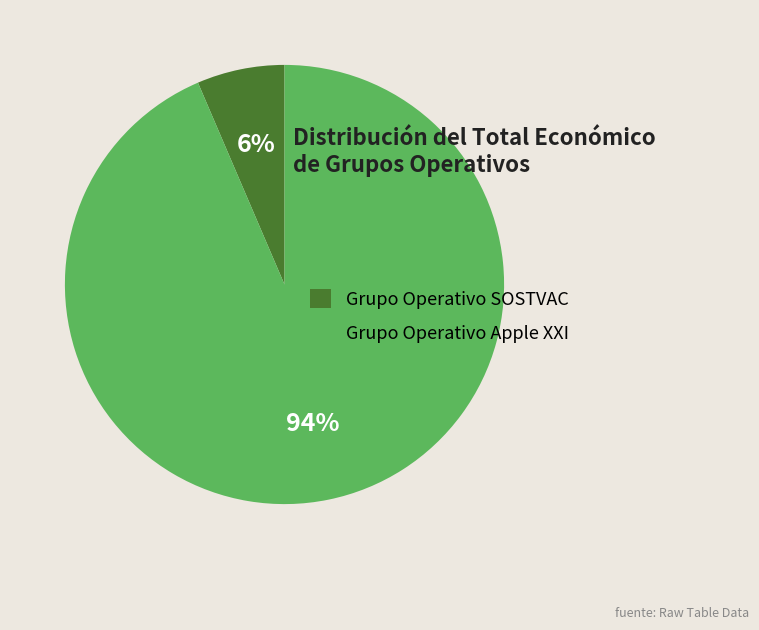

What is the ratio of the value at Grupo Operativo SOSTVAC to the value at Grupo Operativo Apple XXI?

0.1